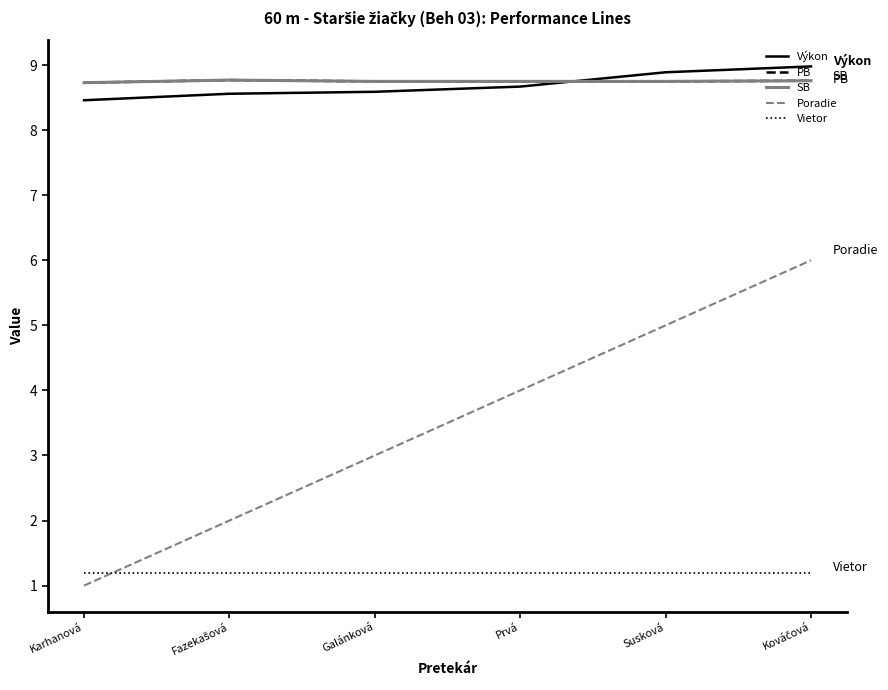

Reading right to left, what are all the values shown in this chart?

Výkon: 9.0	8.9	8.7	8.6	8.6	8.5
PB: 8.8	8.8	8.8	8.8	8.8	8.7
SB: 8.8	8.8	8.8	8.8	8.8	8.7
Poradie: 6.0	5.0	4.0	3.0	2.0	1.0
Vietor: 1.2	1.2	1.2	1.2	1.2	1.2